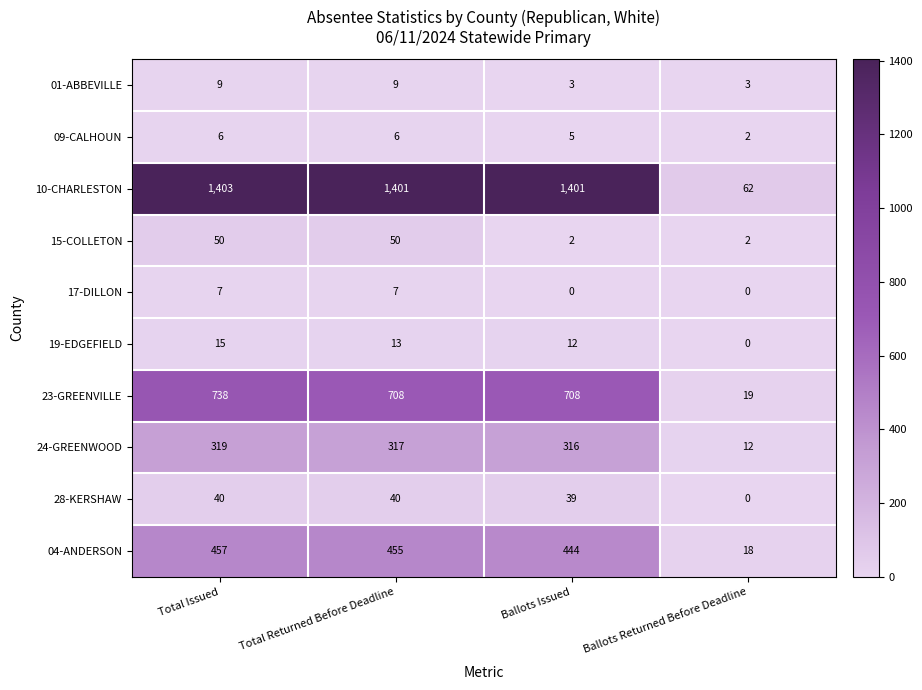

Count the 01-ABBEVILLE values in the range 3 to 9.

4